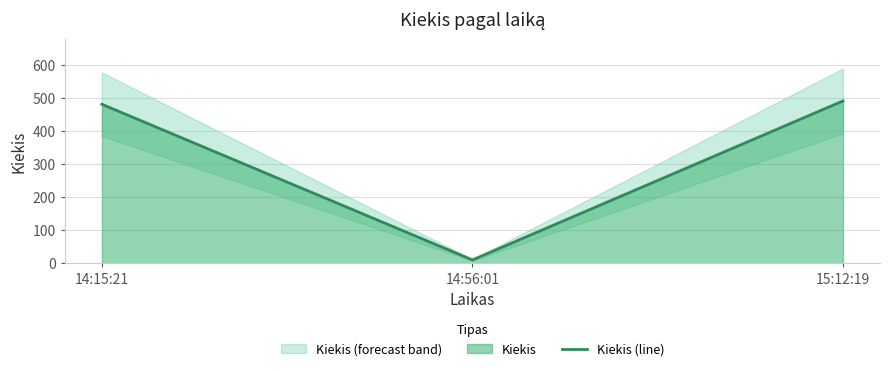

Does the chart display data point markers on the line(s)?

No